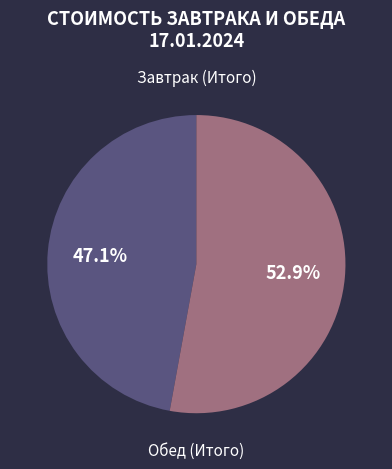

Is there a majority slice in this chart?

Yes